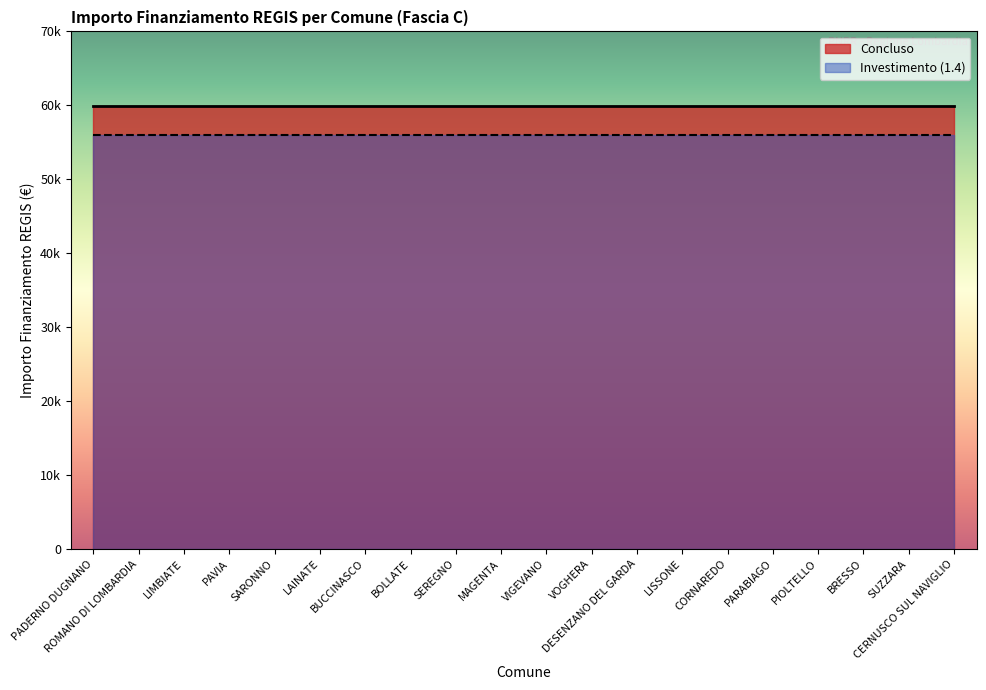

What is the value of the Concluso point at the 1st from the left?

59966.0